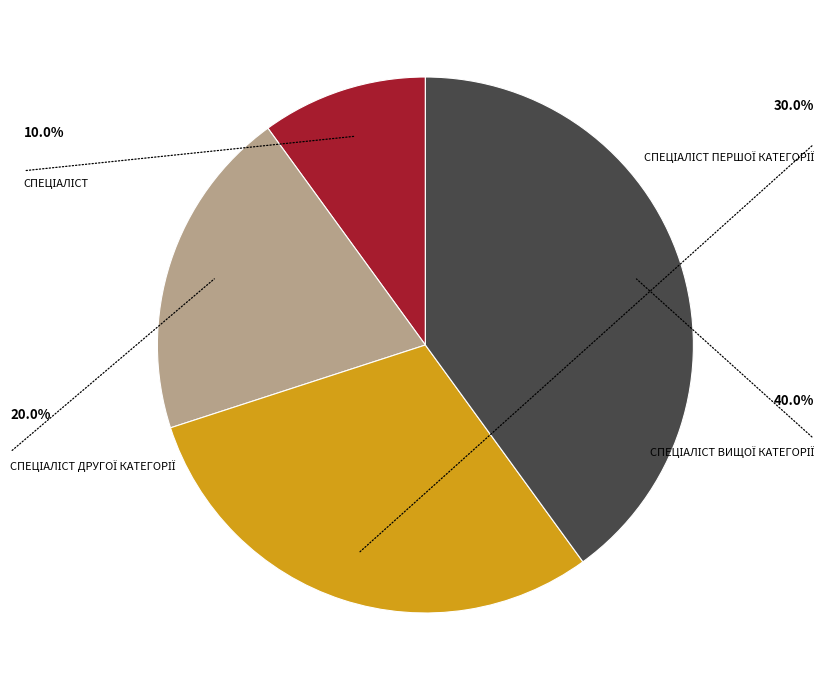

Is there a majority slice in this chart?

No